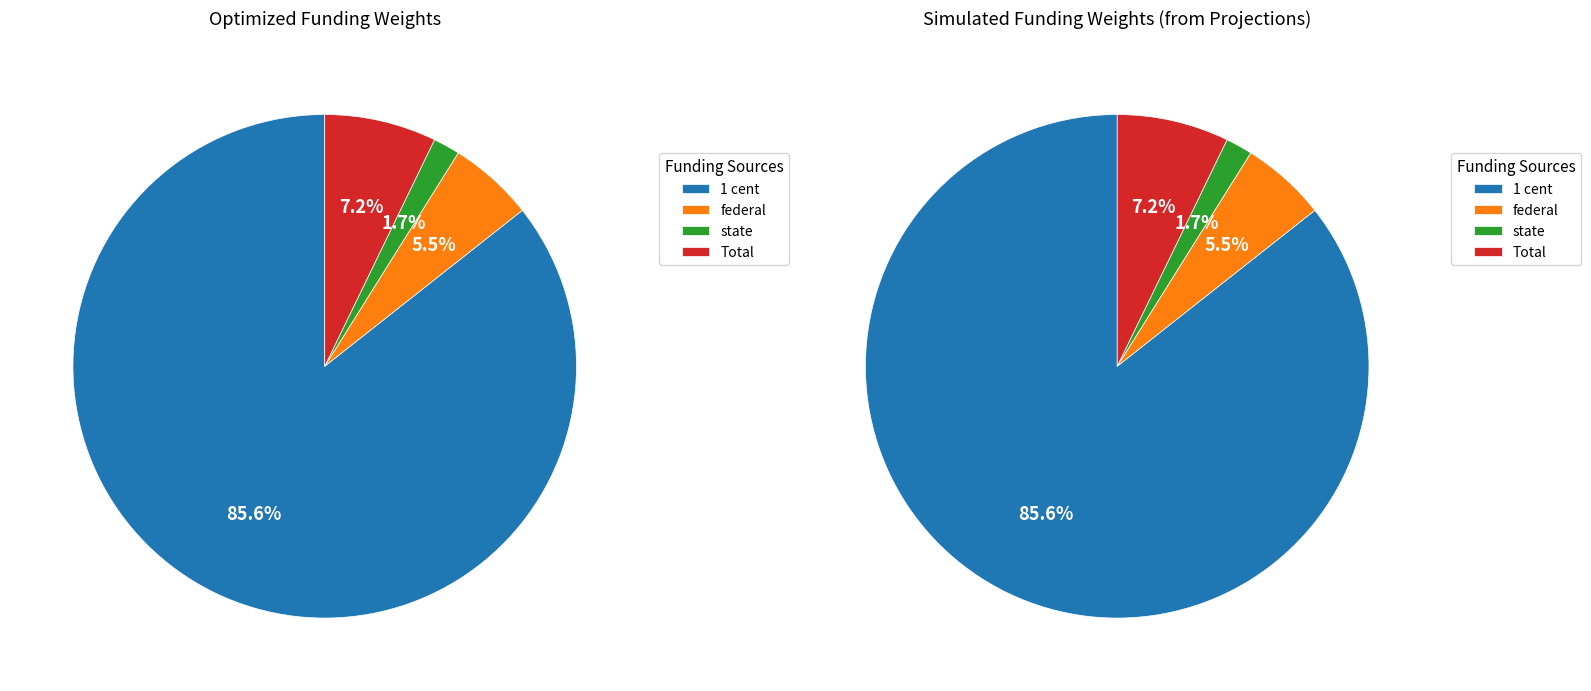

What percentage do 1 cent and state together represent?

87.4%